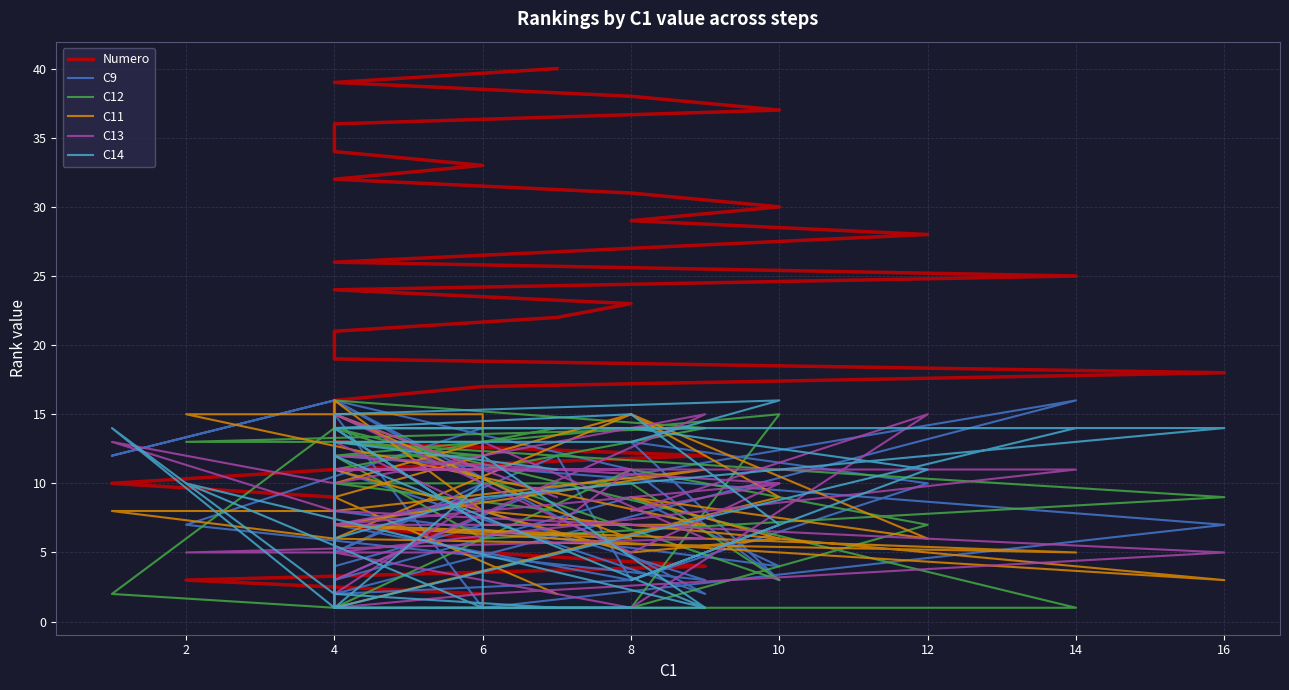

True or false: C12 has more than 2 points higher than both neighbors.

True